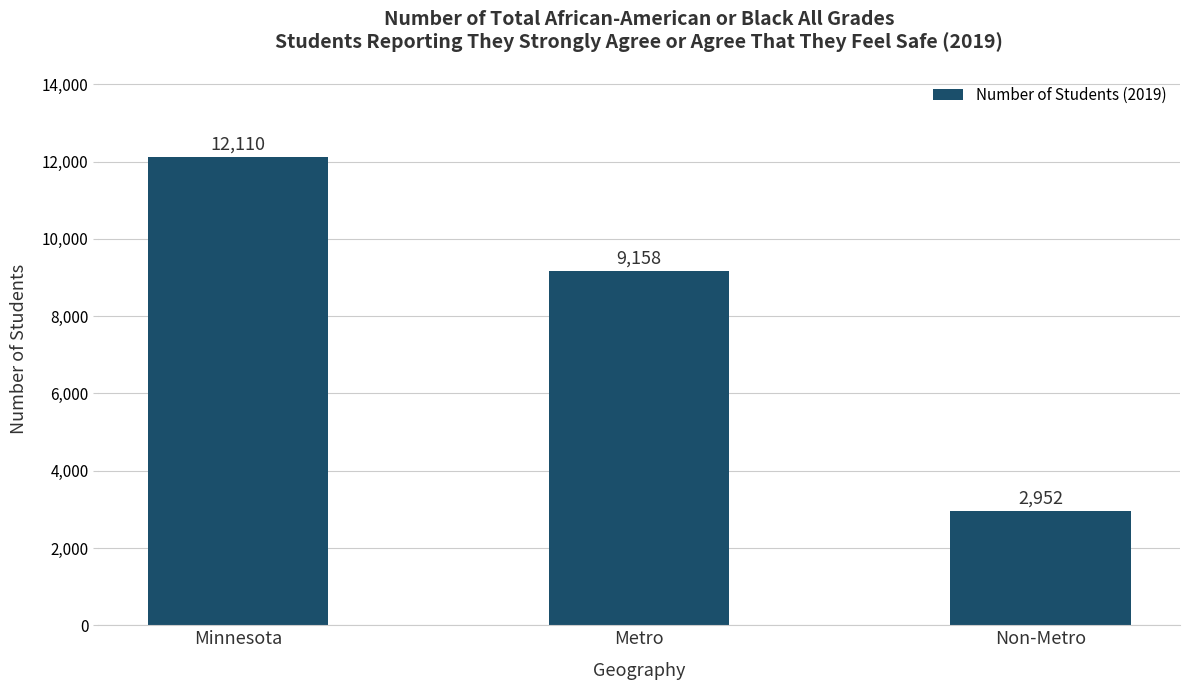

What is the average value?

8073